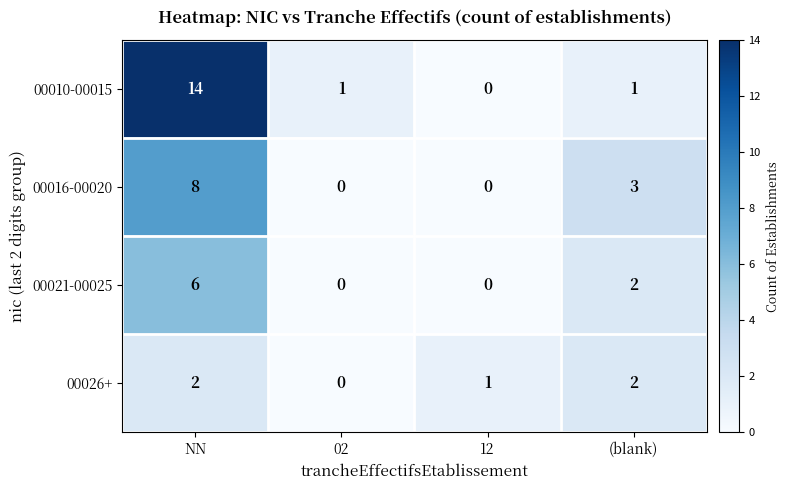

What is the maximum value shown in the chart?

14